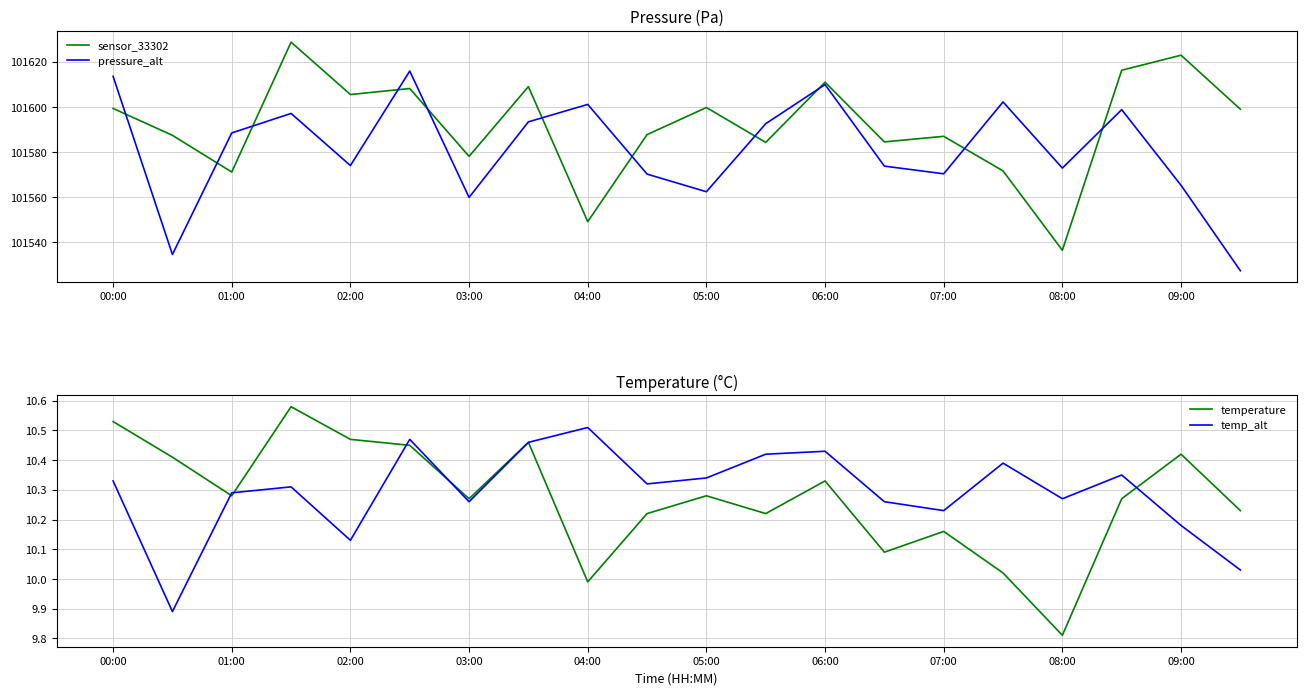

At how many categories does at least one series exceed 92582?

20